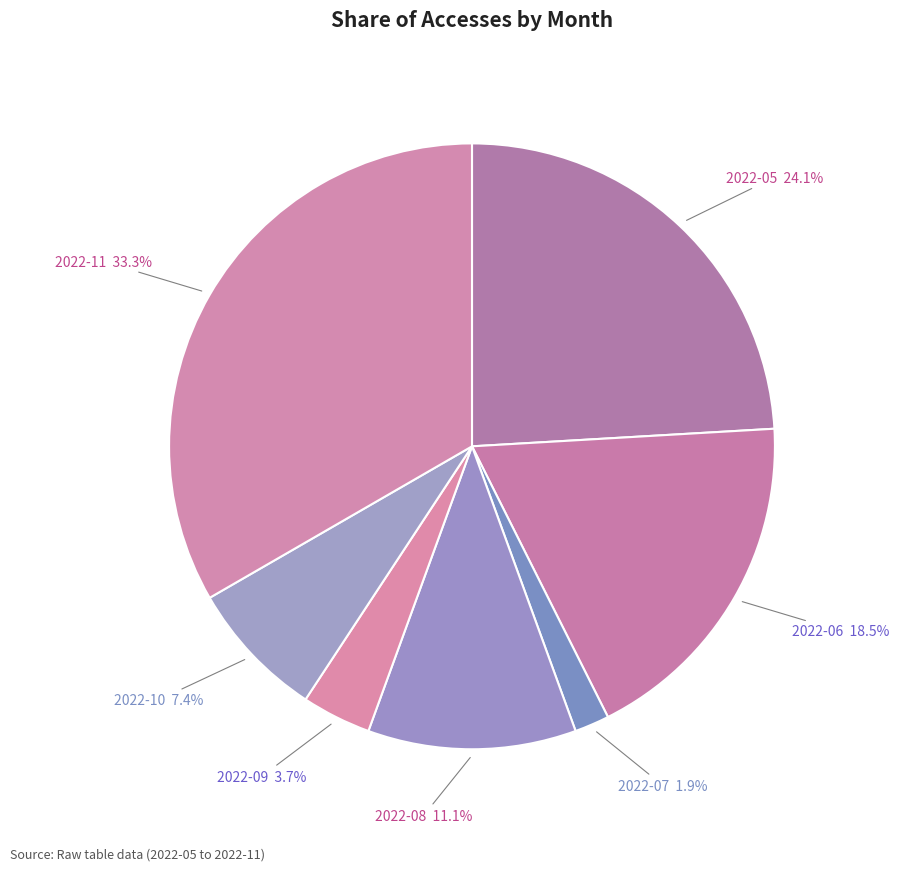

How many segments does this pie chart have?

7